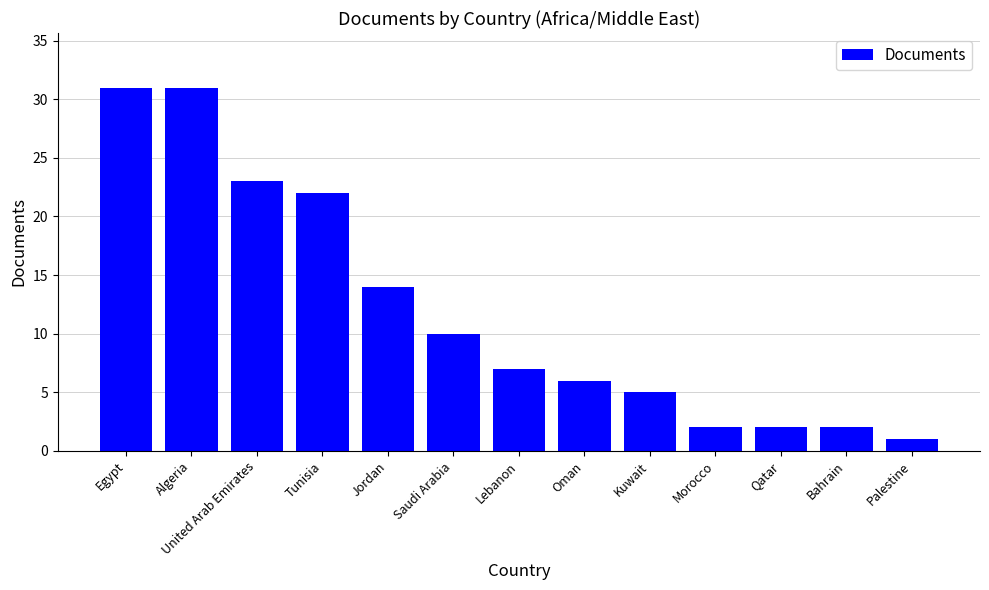

Where is the data nearest to the value 16?

Jordan